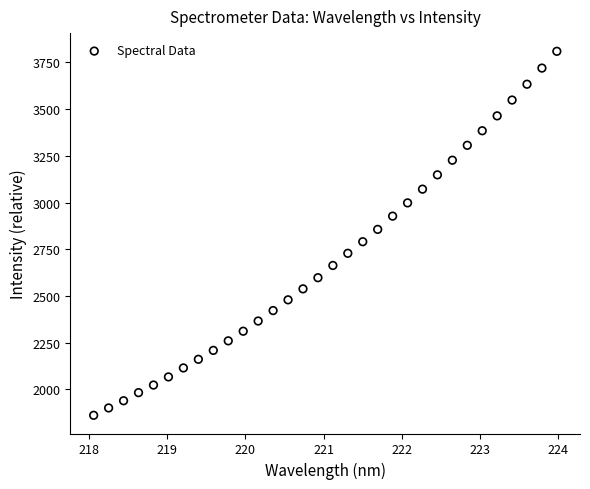

What is the range of Y values (max minus min)?

1948.4